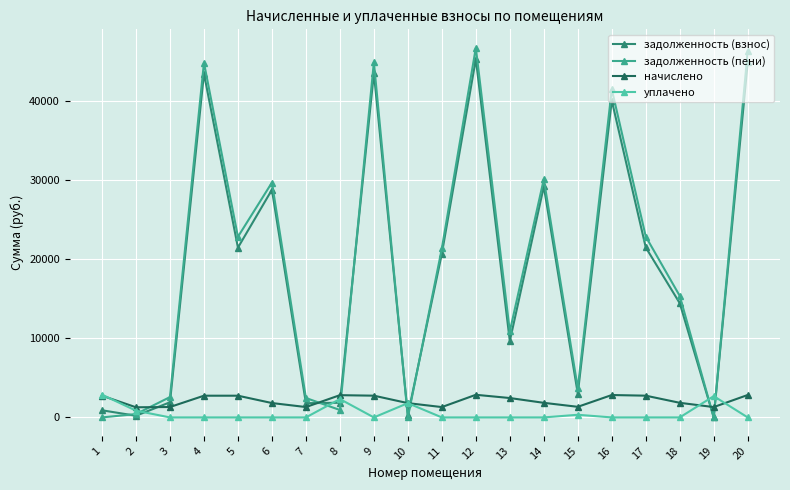

Which series has the widest spread of values?

задолженность (пени)